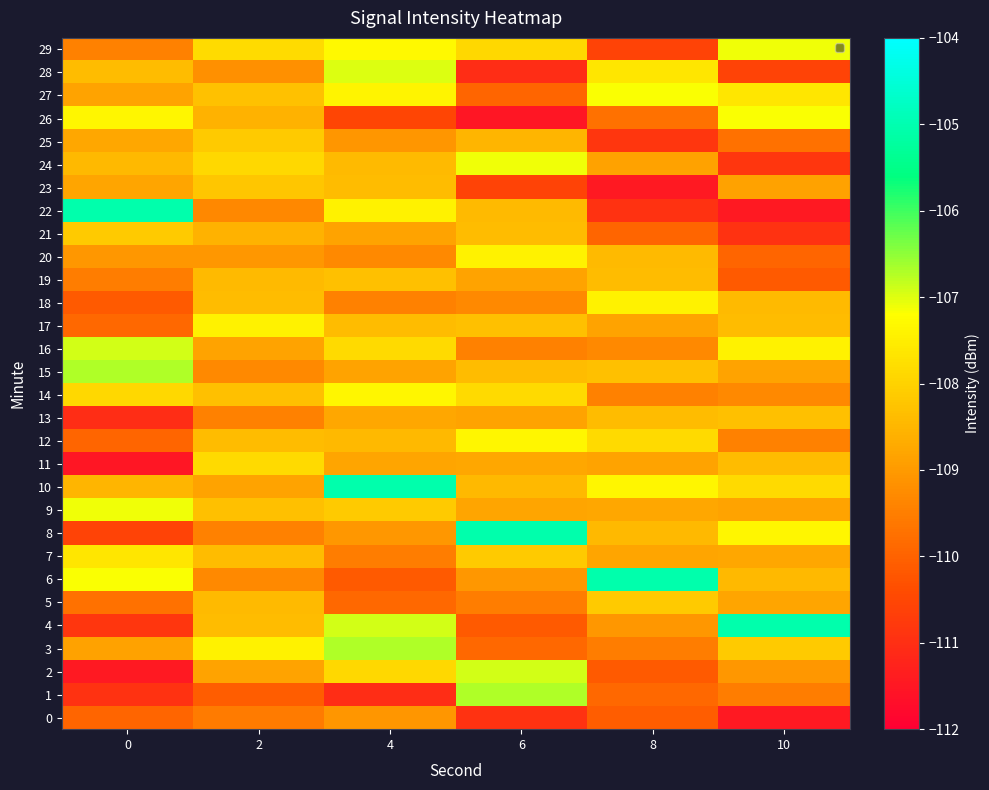

Reading left to right, extract all data points from this chart.

0: 0=-109.9	2=-109.6	4=-109.1	6=-110.9	8=-110.1	10=-111.5
1: 0=-110.9	2=-110.1	4=-111.1	6=-106.7	8=-109.9	10=-109.5
2: 0=-111.5	2=-108.8	4=-107.9	6=-106.9	8=-110.1	10=-109.1
3: 0=-108.8	2=-107.4	4=-106.7	6=-109.9	8=-109.5	10=-108.1
4: 0=-110.9	2=-108.4	4=-106.9	6=-110.1	8=-109.1	10=-105.0
5: 0=-109.7	2=-108.4	4=-109.9	6=-109.5	8=-108.1	10=-108.8
6: 0=-107.2	2=-109.3	4=-110.1	6=-109.1	8=-105.0	10=-108.4
7: 0=-107.6	2=-108.4	4=-109.5	6=-108.1	8=-108.8	10=-108.8
8: 0=-110.6	2=-109.5	4=-109.1	6=-105.0	8=-108.4	10=-107.4
9: 0=-107.1	2=-108.3	4=-108.1	6=-108.8	8=-108.8	10=-108.8
10: 0=-108.5	2=-108.8	4=-105.0	6=-108.4	8=-107.4	10=-107.9
11: 0=-111.5	2=-107.9	4=-108.8	6=-108.8	8=-108.8	10=-108.4
12: 0=-109.9	2=-108.4	4=-108.4	6=-107.4	8=-107.9	10=-109.5
13: 0=-111.1	2=-109.5	4=-108.8	6=-108.8	8=-108.4	10=-108.3
14: 0=-107.9	2=-108.3	4=-107.4	6=-107.9	8=-109.5	10=-109.3
15: 0=-106.7	2=-109.3	4=-108.8	6=-108.4	8=-108.3	10=-108.8
16: 0=-106.9	2=-108.8	4=-107.9	6=-109.5	8=-109.3	10=-107.4
17: 0=-109.9	2=-107.4	4=-108.4	6=-108.3	8=-108.8	10=-108.4
18: 0=-110.1	2=-108.4	4=-109.5	6=-109.3	8=-107.4	10=-108.4
19: 0=-109.5	2=-108.4	4=-108.3	6=-108.8	8=-108.4	10=-110.1
20: 0=-109.1	2=-109.1	4=-109.3	6=-107.4	8=-108.4	10=-109.9
21: 0=-108.1	2=-108.6	4=-108.8	6=-108.4	8=-109.9	10=-110.9
22: 0=-105.0	2=-109.3	4=-107.4	6=-108.4	8=-110.9	10=-111.5
23: 0=-108.8	2=-108.2	4=-108.4	6=-110.6	8=-111.5	10=-108.8
24: 0=-108.4	2=-107.9	4=-108.4	6=-107.1	8=-108.8	10=-110.9
25: 0=-108.8	2=-108.1	4=-109.1	6=-108.5	8=-110.9	10=-109.7
26: 0=-107.4	2=-108.6	4=-110.6	6=-111.5	8=-109.7	10=-107.2
27: 0=-108.8	2=-108.3	4=-107.4	6=-109.9	8=-107.2	10=-107.6
28: 0=-108.4	2=-109.2	4=-107.0	6=-111.1	8=-107.6	10=-110.6
29: 0=-109.5	2=-107.8	4=-107.3	6=-107.9	8=-110.6	10=-107.1